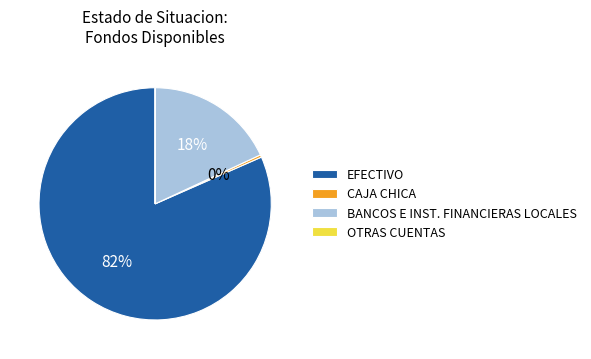

Which category accounts for the majority?

EFECTIVO